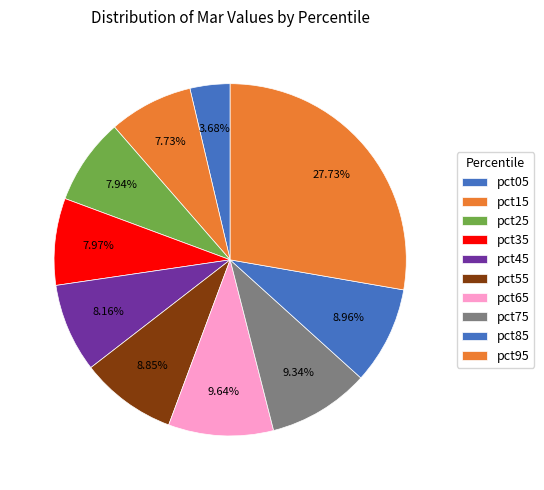

Rank the categories by value from lowest to highest.

values_mar, 1, 2, 3, 4, 5, 8, 7, 6, 9